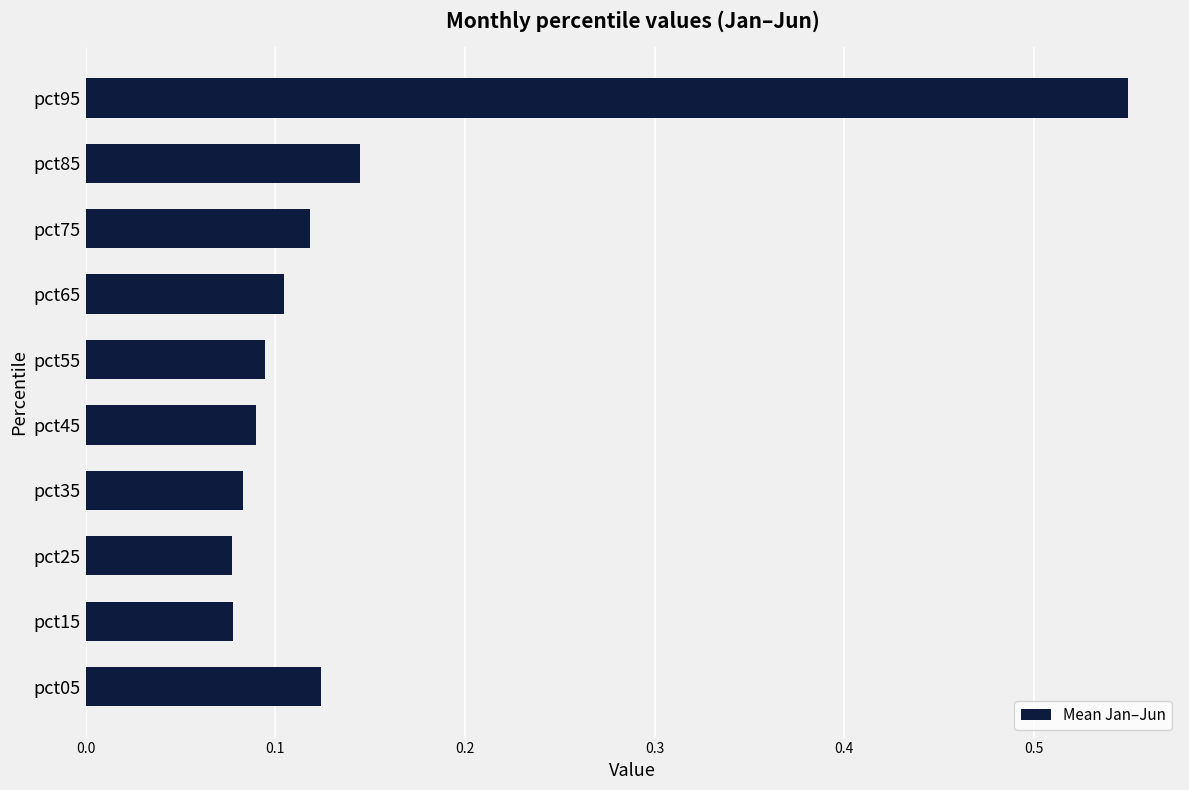

What is the sum of all values?

1.5